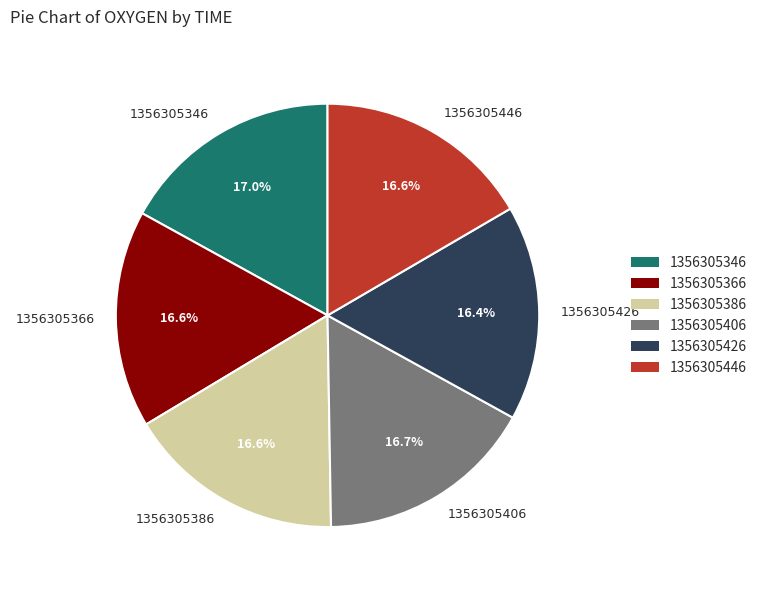

Is 1356305446 the majority of the pie?

No